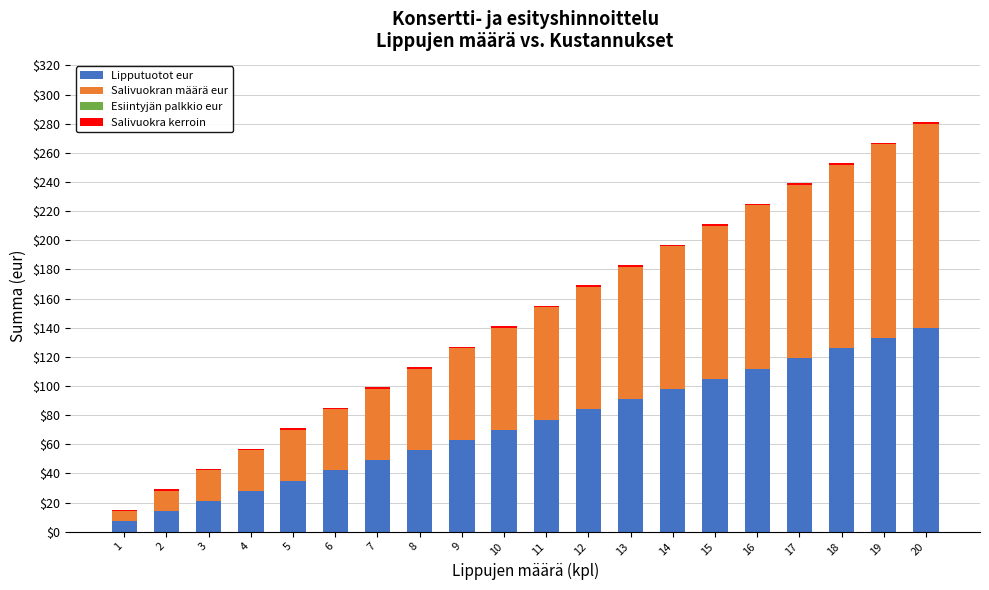

What is the maximum value for Lipputuotot eur?

140